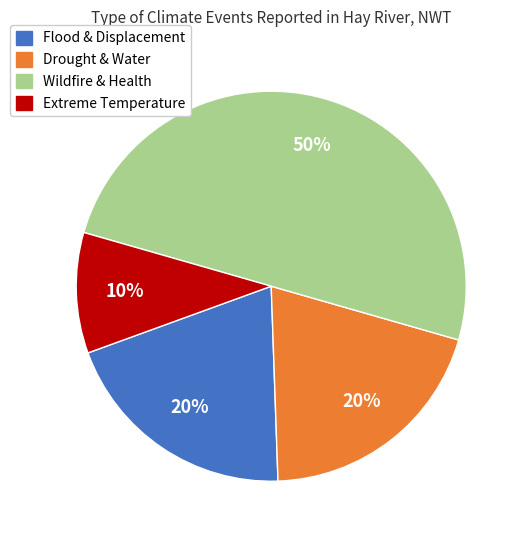

Count the number of slices in the pie.

4